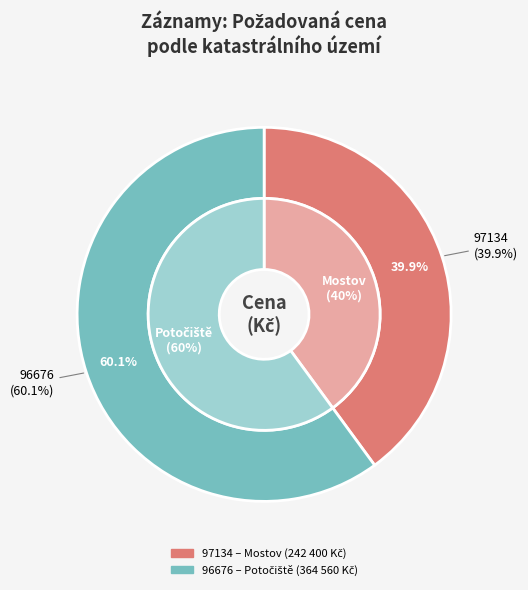

Rank the categories by value from highest to lowest.

96676, 97134